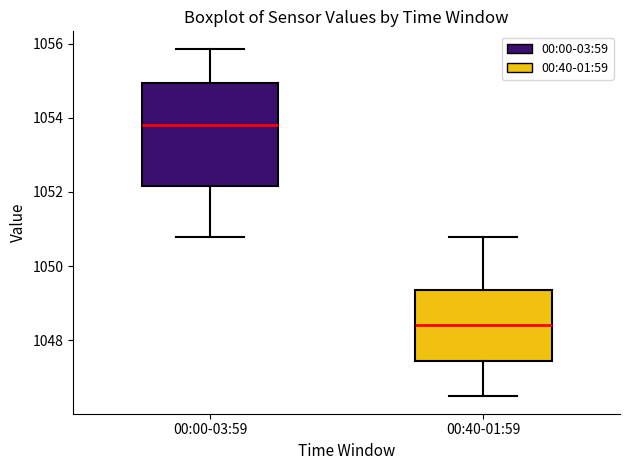

Where is the upper edge of the box for 00:00-03:59 on the y-axis? The values are not printed on the chart, so give them approximately, as read against the axis.

1055.0